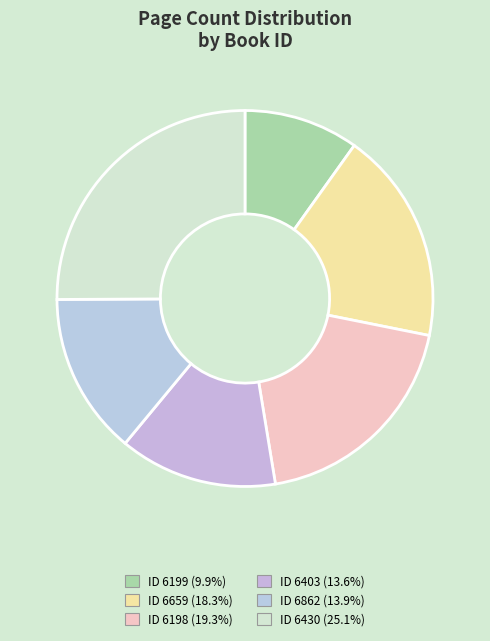

Does any single category account for the majority?

No